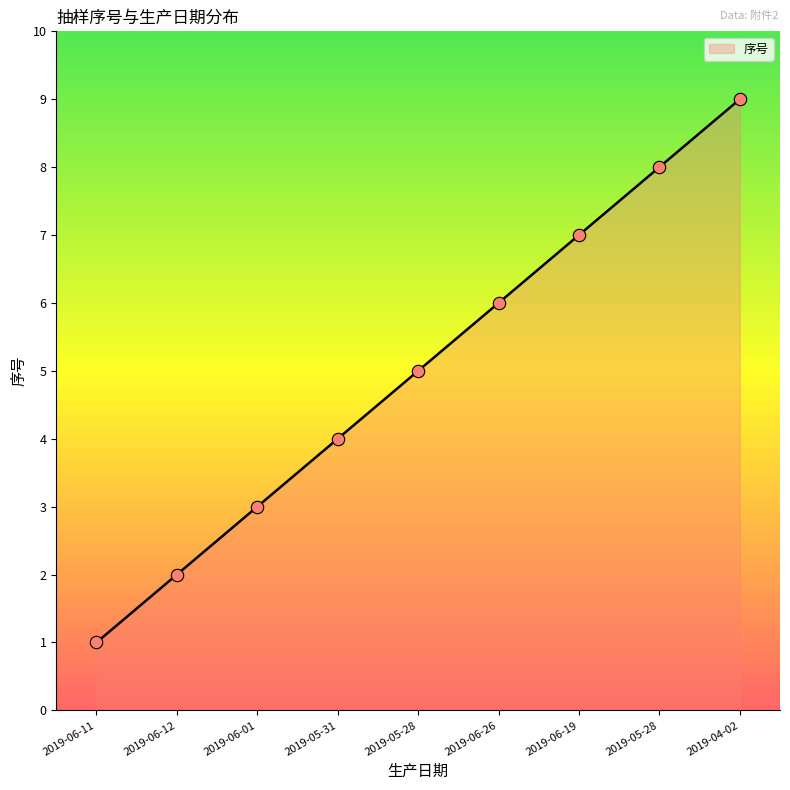

What is the change in value from 2019-05-31 to 2019-05-28?

+4